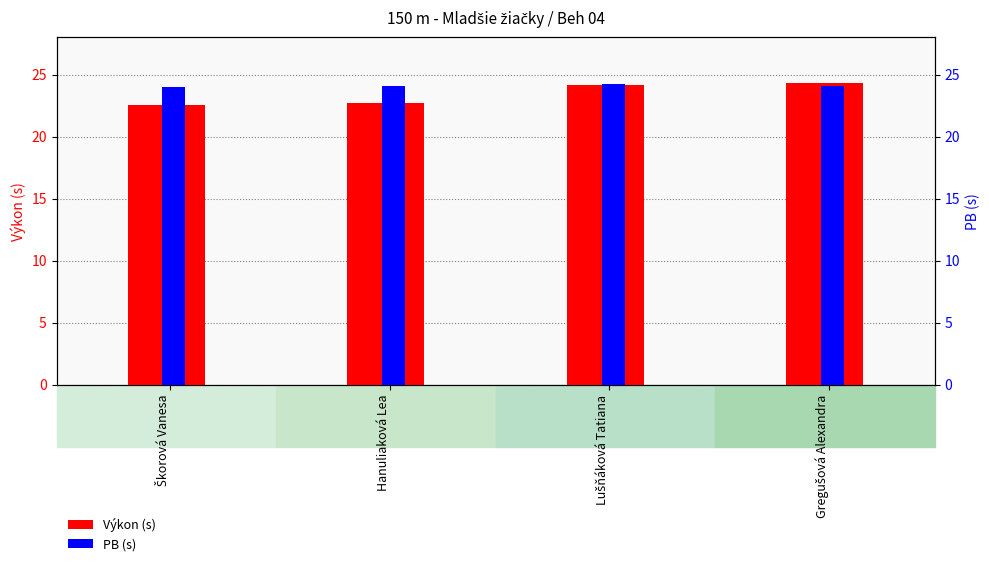

Are the bars grouped side by side (vs. stacked)?

Yes